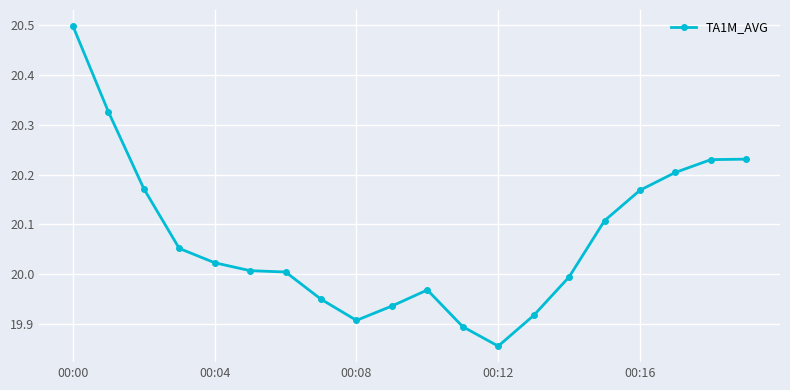

Does the chart display data point markers on the line(s)?

Yes